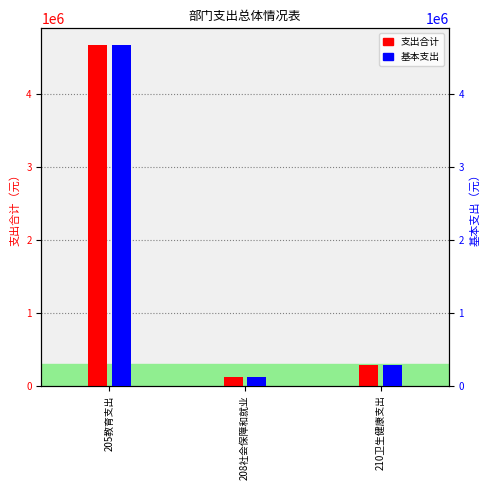

Which category has the highest value across all series?

205教育支出